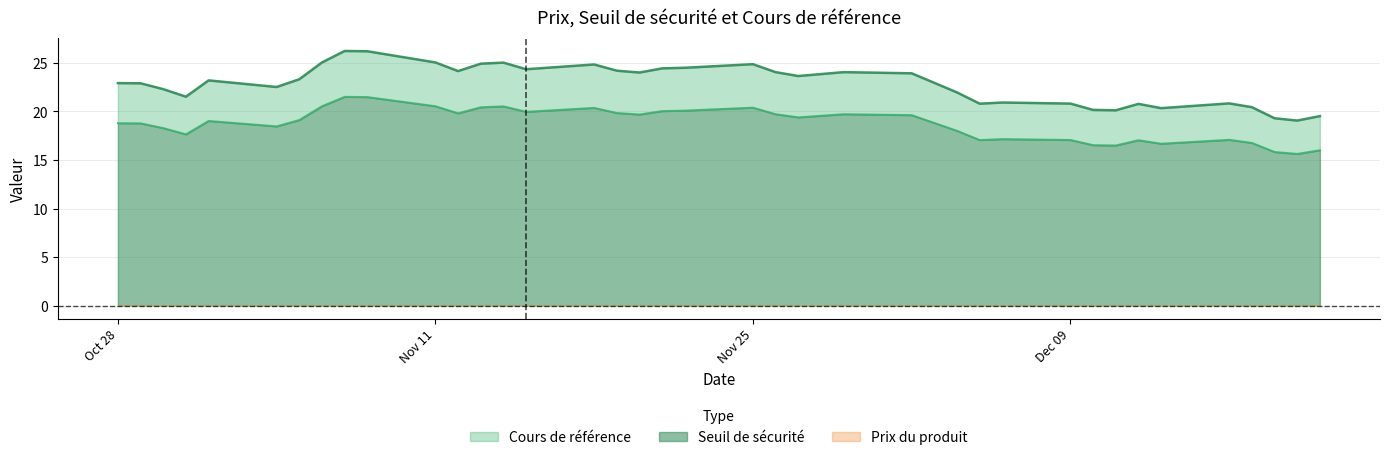

Which series has the widest spread of values?

Cours de référence